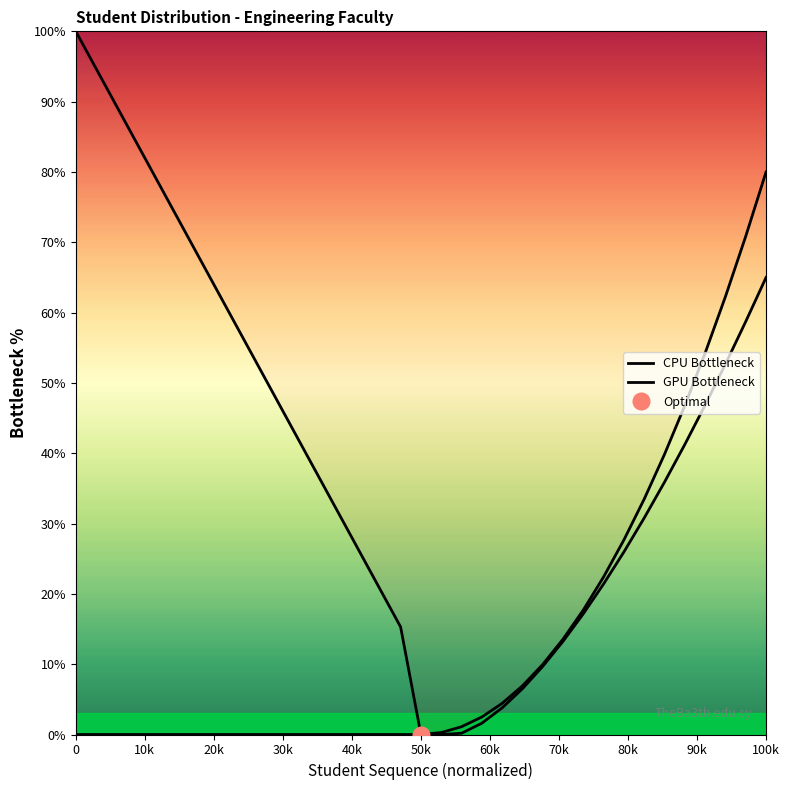

Rank the series by their average value, from highest to lowest.

CPU Bottleneck, GPU Bottleneck